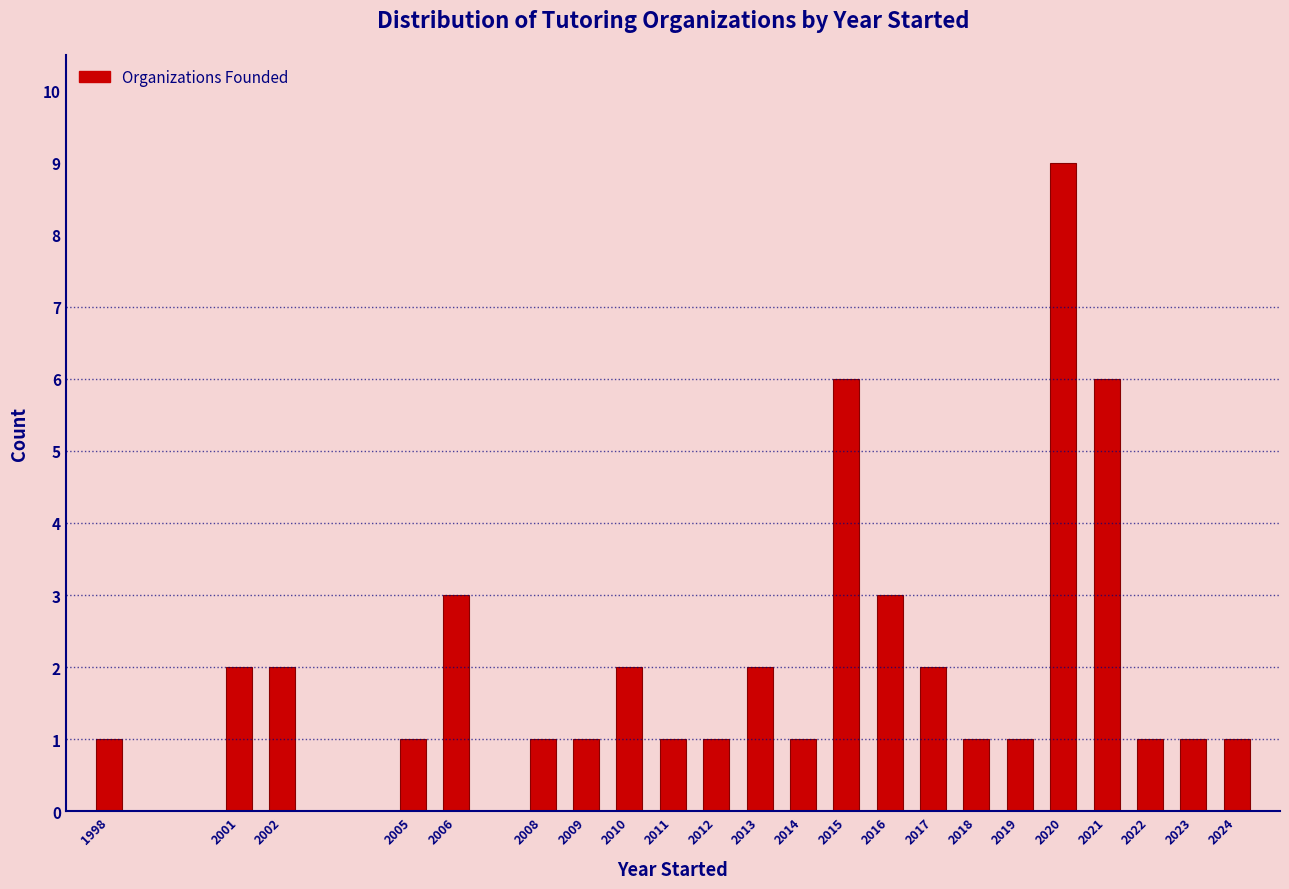

Reading left to right, what are all the values shown in this chart?

1998=1	2001=2	2002=2	2005=1	2006=3	2008=1	2009=1	2010=2	2011=1	2012=1	2013=2	2014=1	2015=6	2016=3	2017=2	2018=1	2019=1	2020=9	2021=6	2022=1	2023=1	2024=1